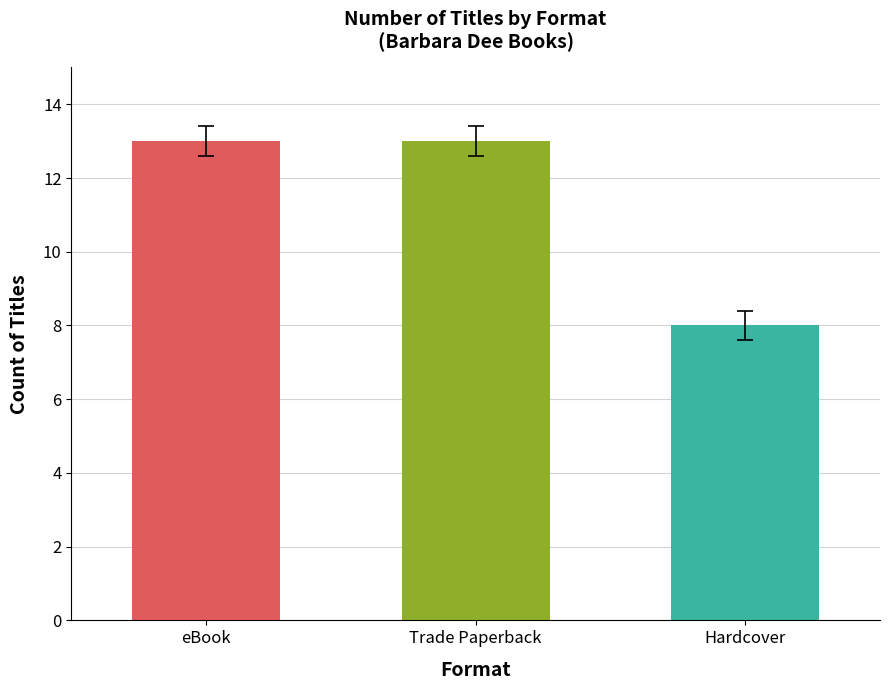

What is the minimum value shown in the chart?

8